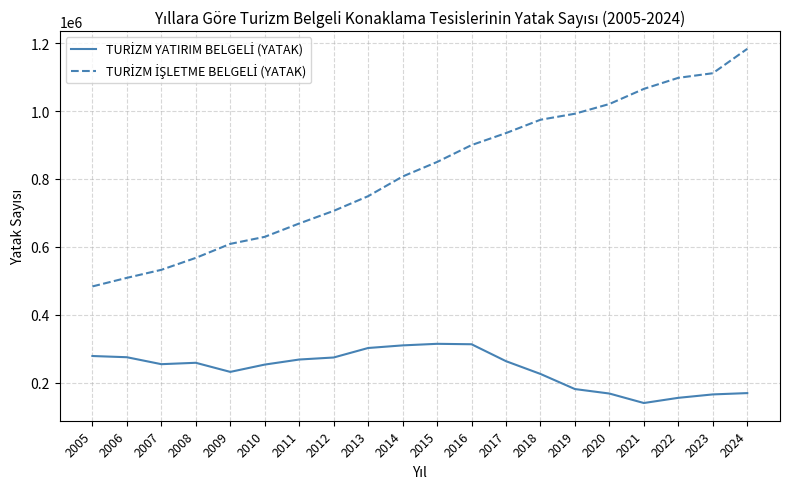

What is the spread (max minus min) of values at 2007?

278071